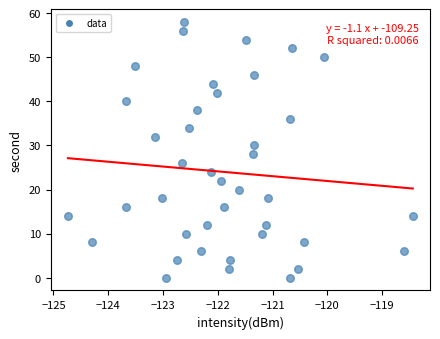

What is the range of Y values (max minus min)?

58